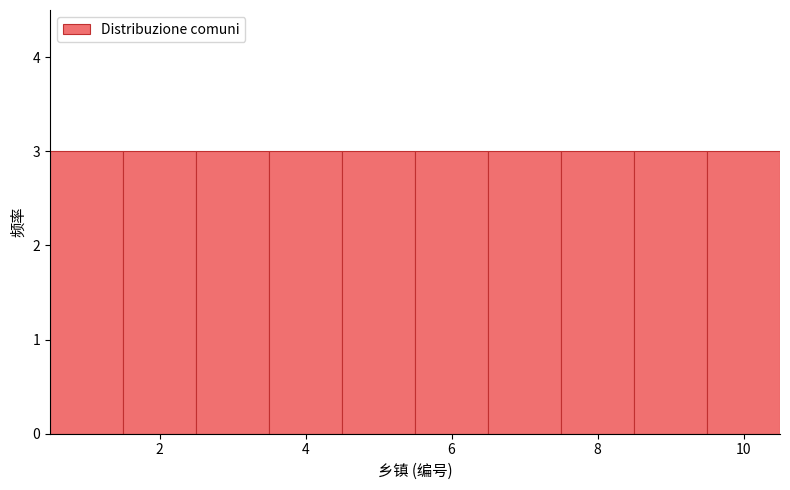

Reading left to right, transcribe this chart: for each bar, give the range it covers on the x-axis and its height. Neither the bar edges nor the heights are printed on the chart, so give them approximately, as read against the axes.

0.5 to 1.5: 3
1.5 to 2.5: 3
2.5 to 3.5: 3
3.5 to 4.5: 3
4.5 to 5.5: 3
5.5 to 6.5: 3
6.5 to 7.5: 3
7.5 to 8.5: 3
8.5 to 9.5: 3
9.5 to 10.5: 3